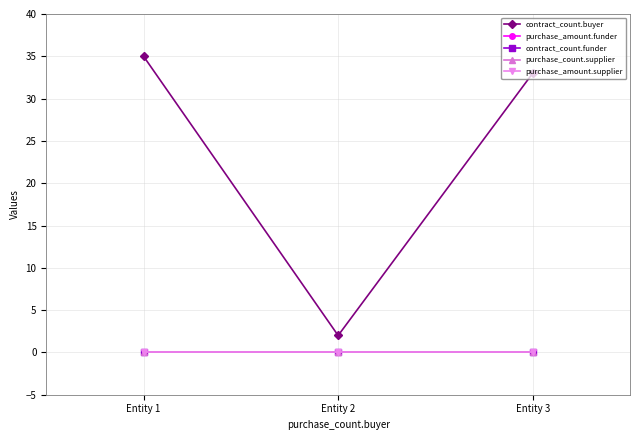

Does the chart have visible grid lines?

Yes